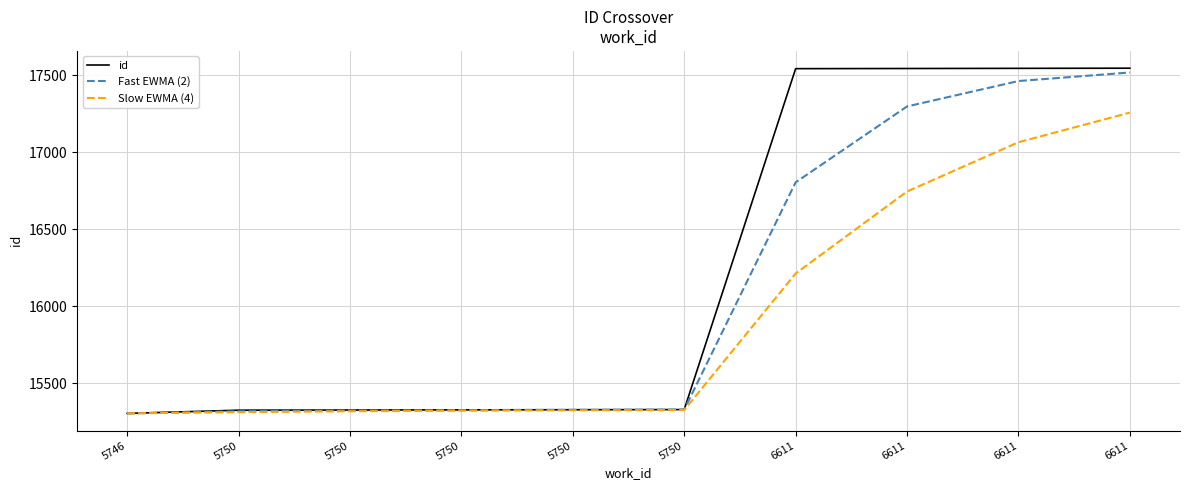

What are all the series names shown in the legend?

id, Fast EWMA (2), Slow EWMA (4)